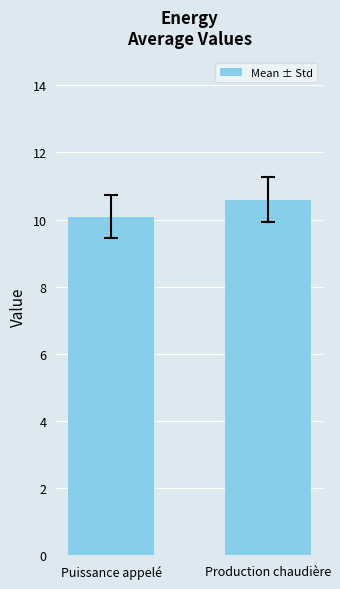

What is the change in value from Puissance appelé to Production chaudière?

+0.5